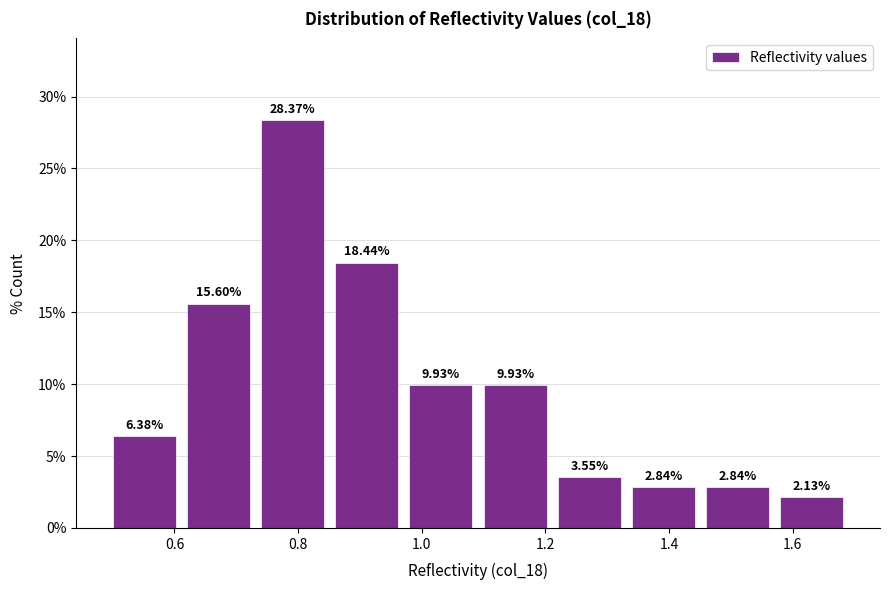

Reading left to right, list every bar in this chart as the range it spans on the x-axis followed by its height.

0.50 to 0.62: 6.38
0.62 to 0.74: 15.60
0.74 to 0.86: 28.37
0.86 to 0.98: 18.44
0.98 to 1.10: 9.93
1.10 to 1.22: 9.93
1.22 to 1.34: 3.55
1.34 to 1.46: 2.84
1.46 to 1.58: 2.84
1.58 to 1.70: 2.13